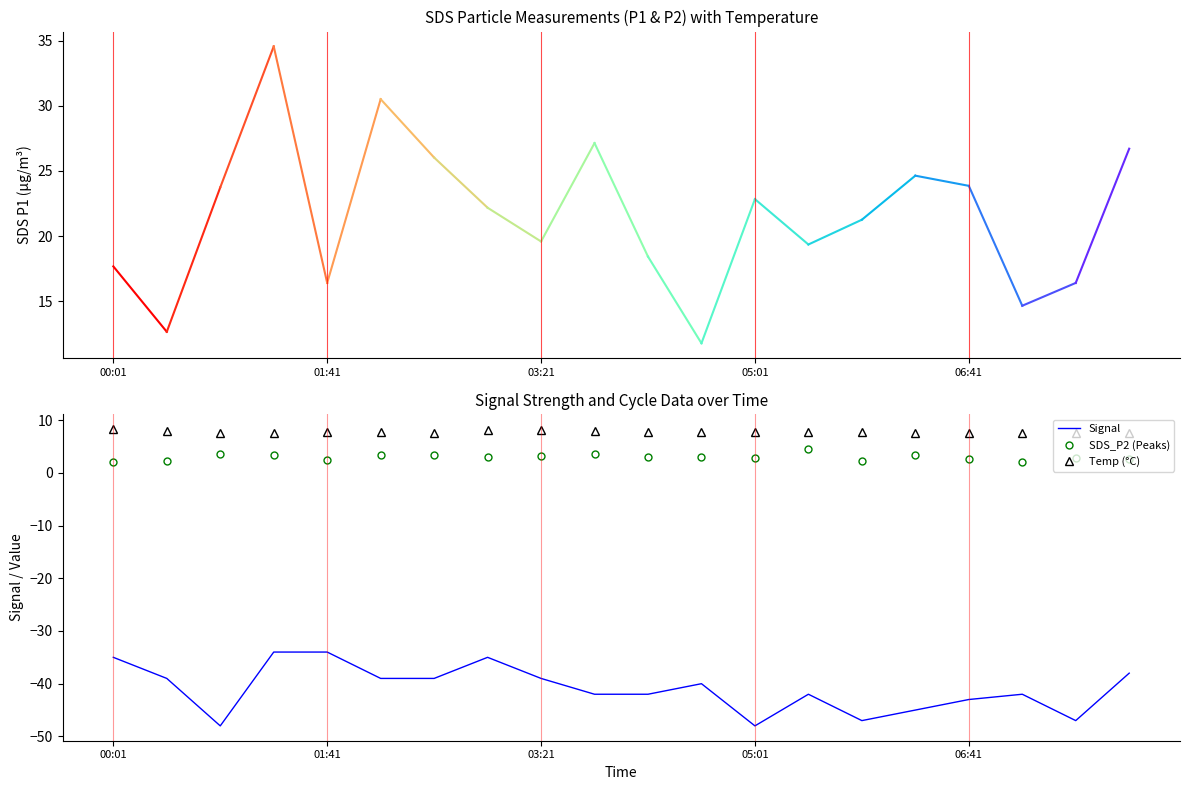

How many series are shown in this chart?

3